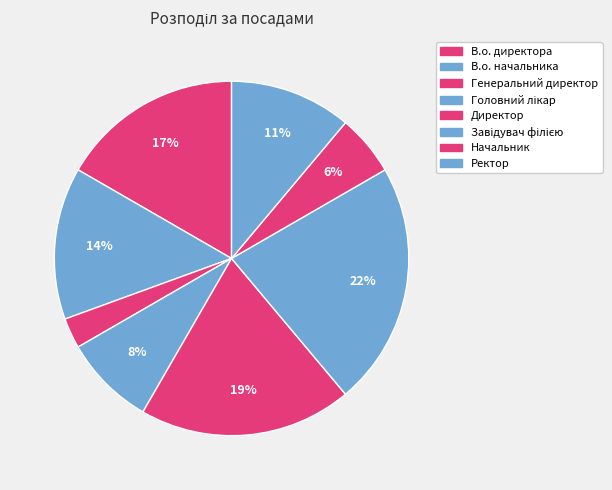

How many slices are in this pie chart?

8